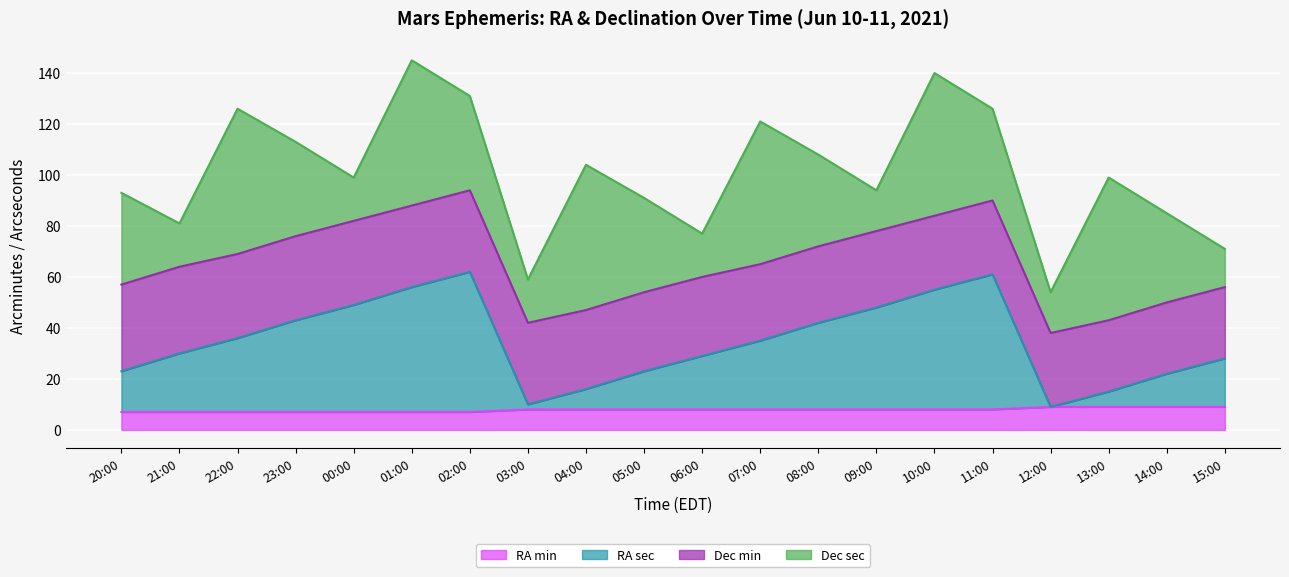

The value of RA min at 23:00 is 7. True or false?

True